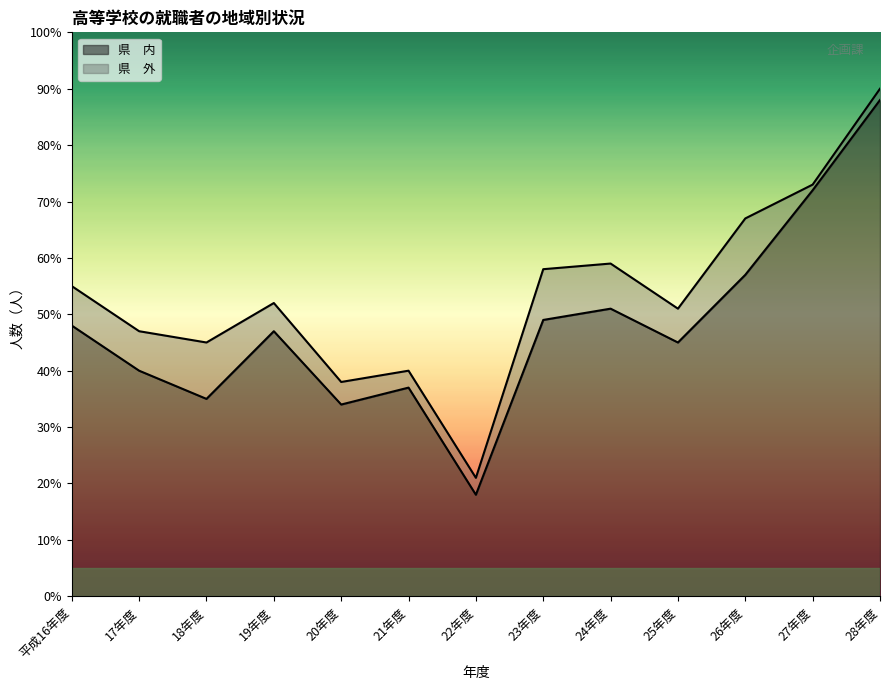

Does the chart display data point markers on the line(s)?

No